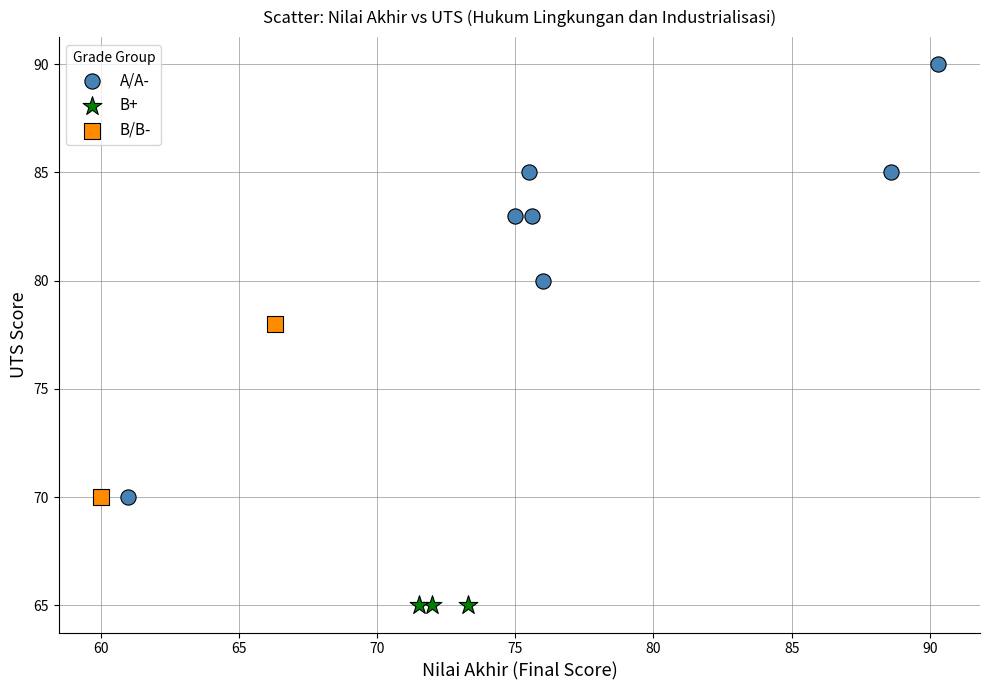

What are all the series names shown in the legend?

A/A-, B+, B/B-